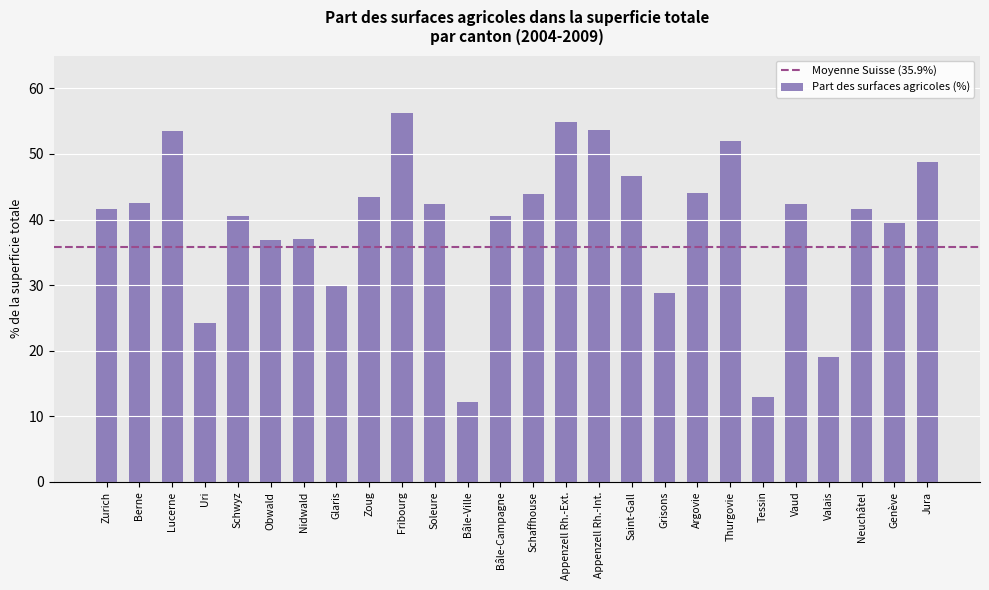

True or false: the data shows 16.2 at Zoug.

False